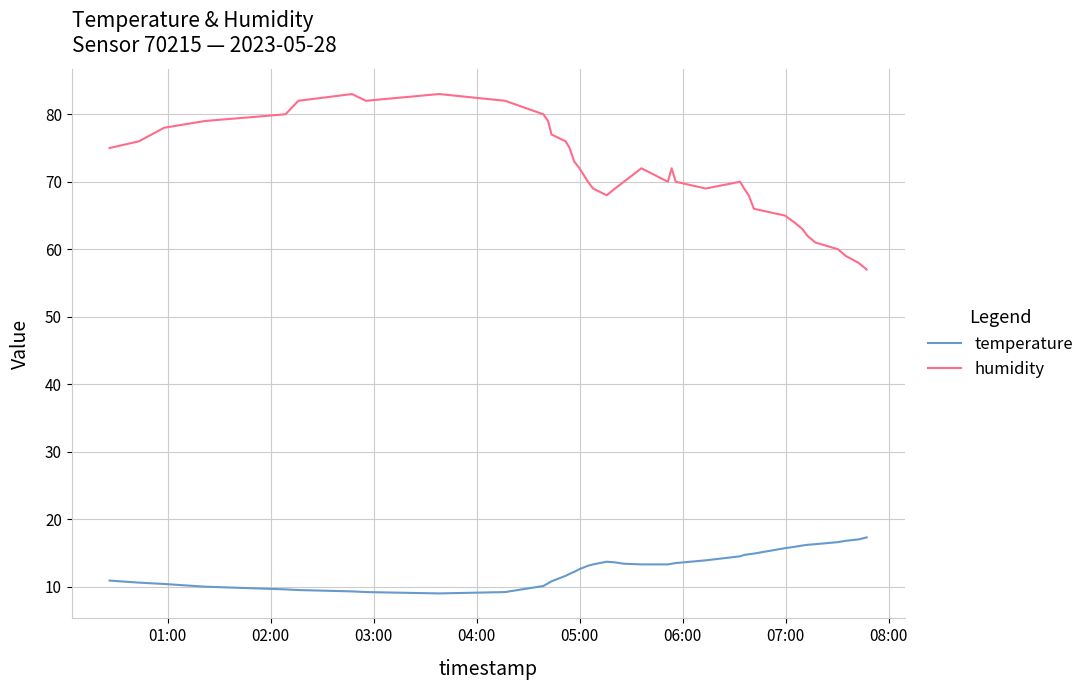

What are all the series names shown in the legend?

temperature, humidity